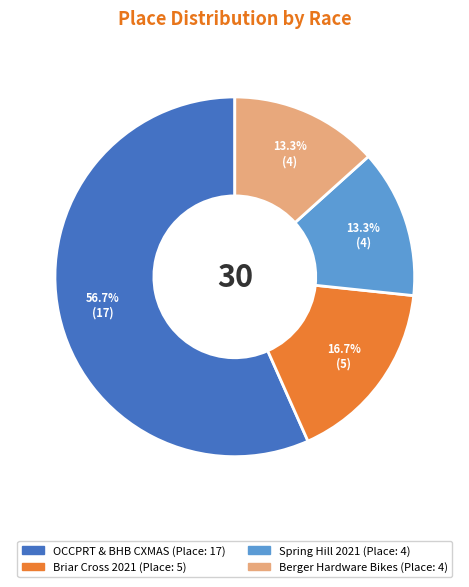

Is there any slice that represents more than half of the pie?

Yes